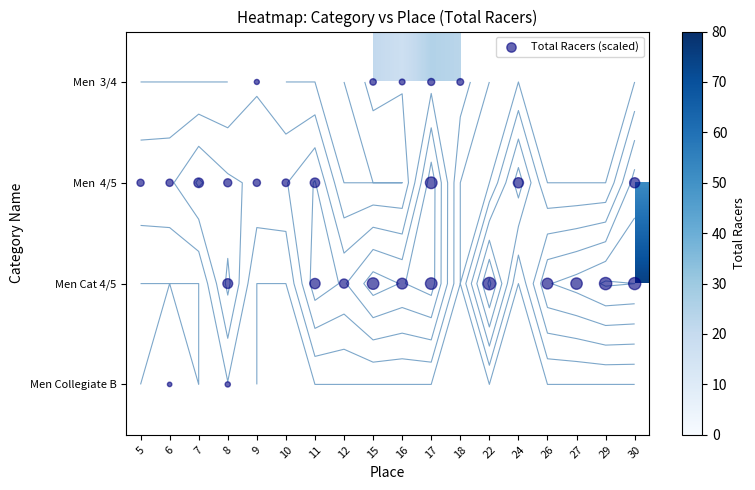

Read the Men Cat 4/5 value at 27, to the nearest 10.

70